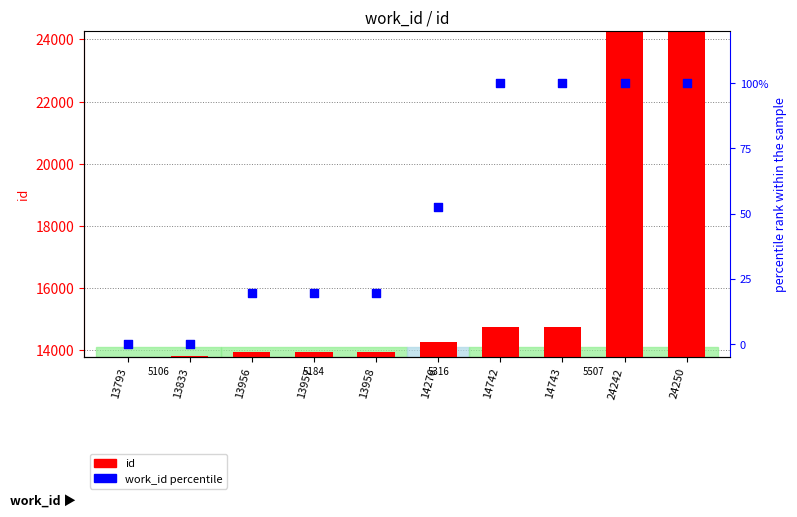

Which series reaches the maximum Y coordinate?

id